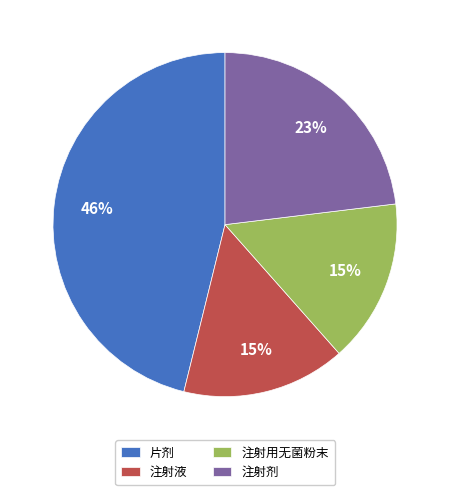

Count the number of slices in the pie.

4